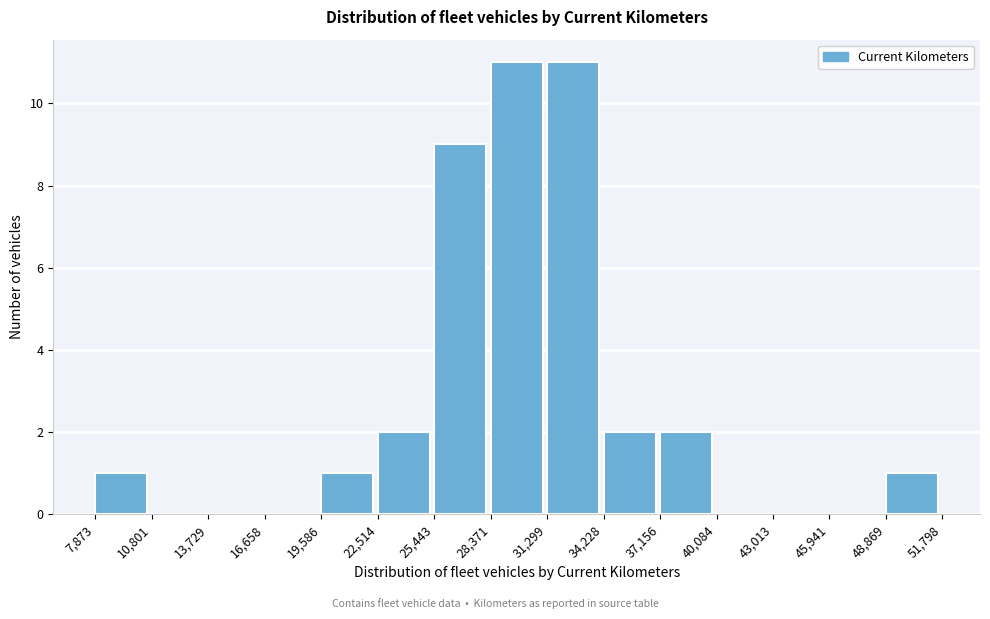

Reading left to right, list every bar in this chart as the range it spans on the x-axis followed by its height. The values are not printed on the chart, so give them approximately, as read against the axis.

7,873 to 10,801: 1
10,801 to 13,729: 0
13,729 to 16,658: 0
16,658 to 19,586: 0
19,586 to 22,514: 1
22,514 to 25,443: 2
25,443 to 28,371: 9
28,371 to 31,299: 11
31,299 to 34,228: 11
34,228 to 37,156: 2
37,156 to 40,084: 2
40,084 to 43,013: 0
43,013 to 45,941: 0
45,941 to 48,869: 0
48,869 to 51,798: 1